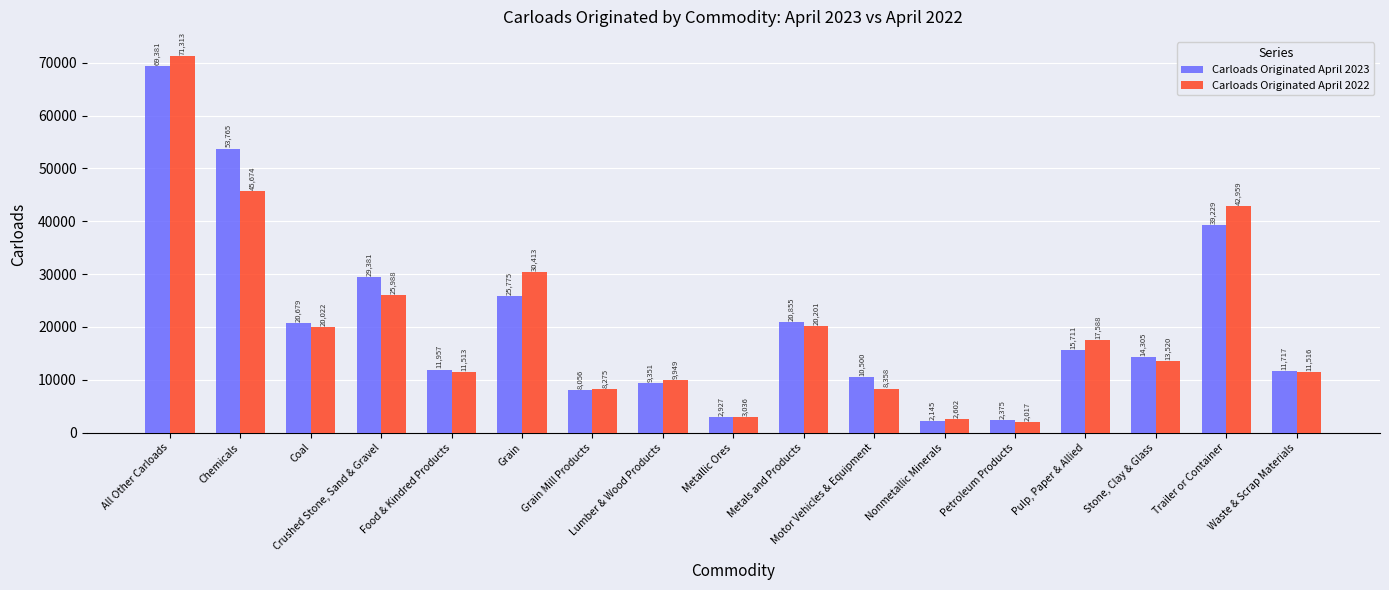

How many data points in Carloads Originated April 2023 are less than 14305?

8